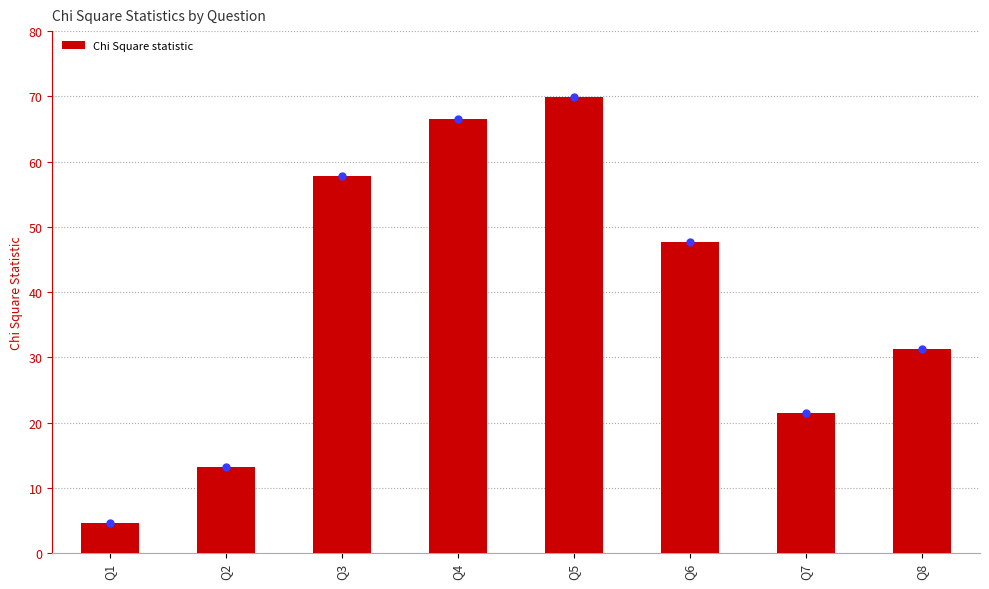

Which category has the lowest value across all series?

Q1